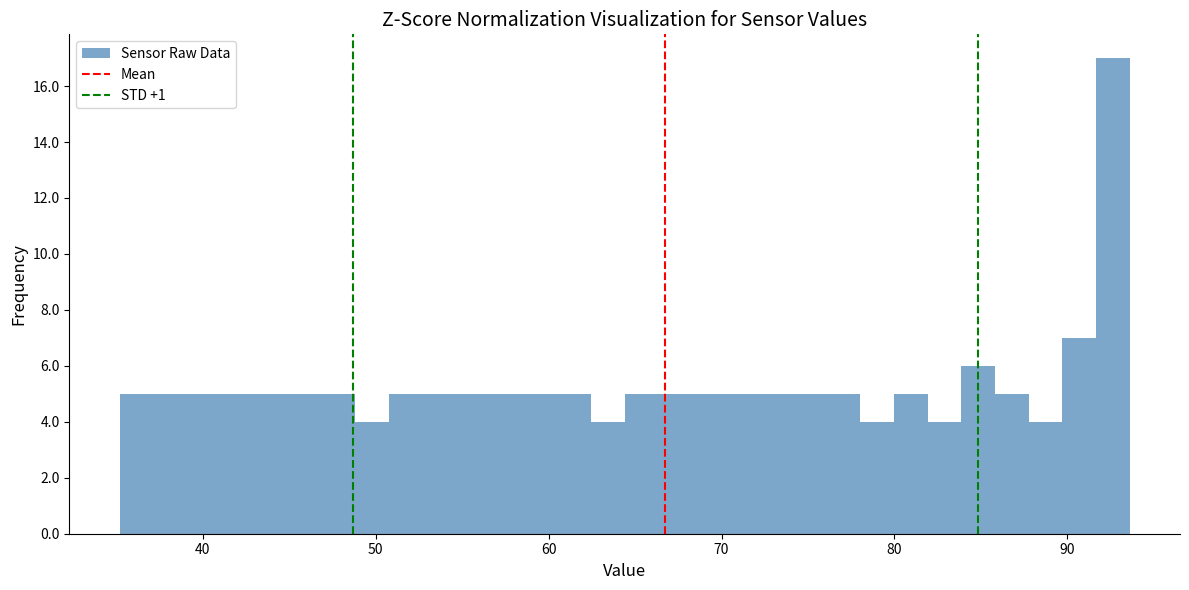

Around what value on the x-axis is the tallest bar? Give the approximate position of its centre, as read against the axis.

93